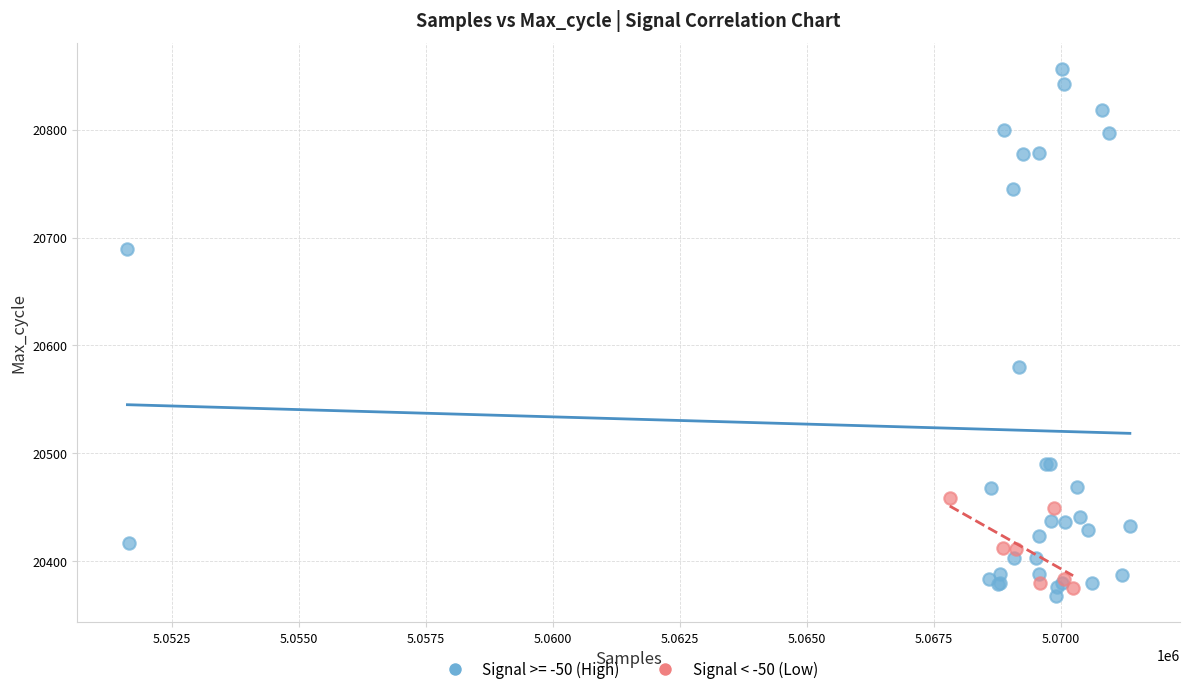

Which series has the largest Y range (max minus min)?

Signal >= -50 (High)